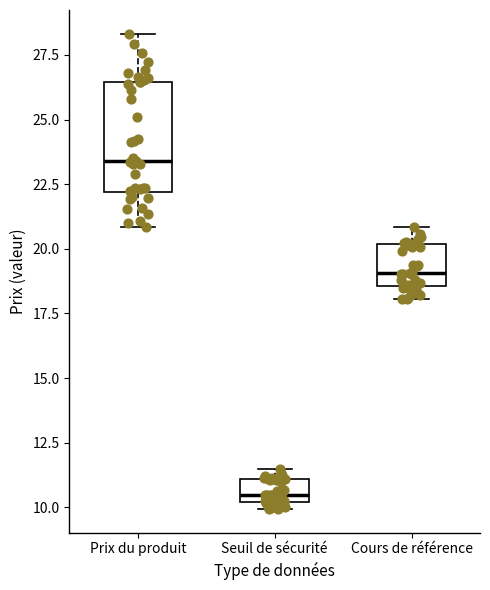

Reading left to right, transcribe this box plot: for each box, give where its median line is, the range the box spans, and where its two whiskers end, as read against the y-axis. The values are not printed on the chart, so give them approximately, as read against the axis.

Prix du produit: median 23.5, box 22.0 to 26.5, whiskers 21.0 to 28.5
Seuil de sécurité: median 10.5, box 10.0 to 11.0, whiskers 10.0 (just below the box's lower edge) to 11.5
Cours de référence: median 19.0, box 18.5 to 20.0, whiskers 18.0 to 21.0